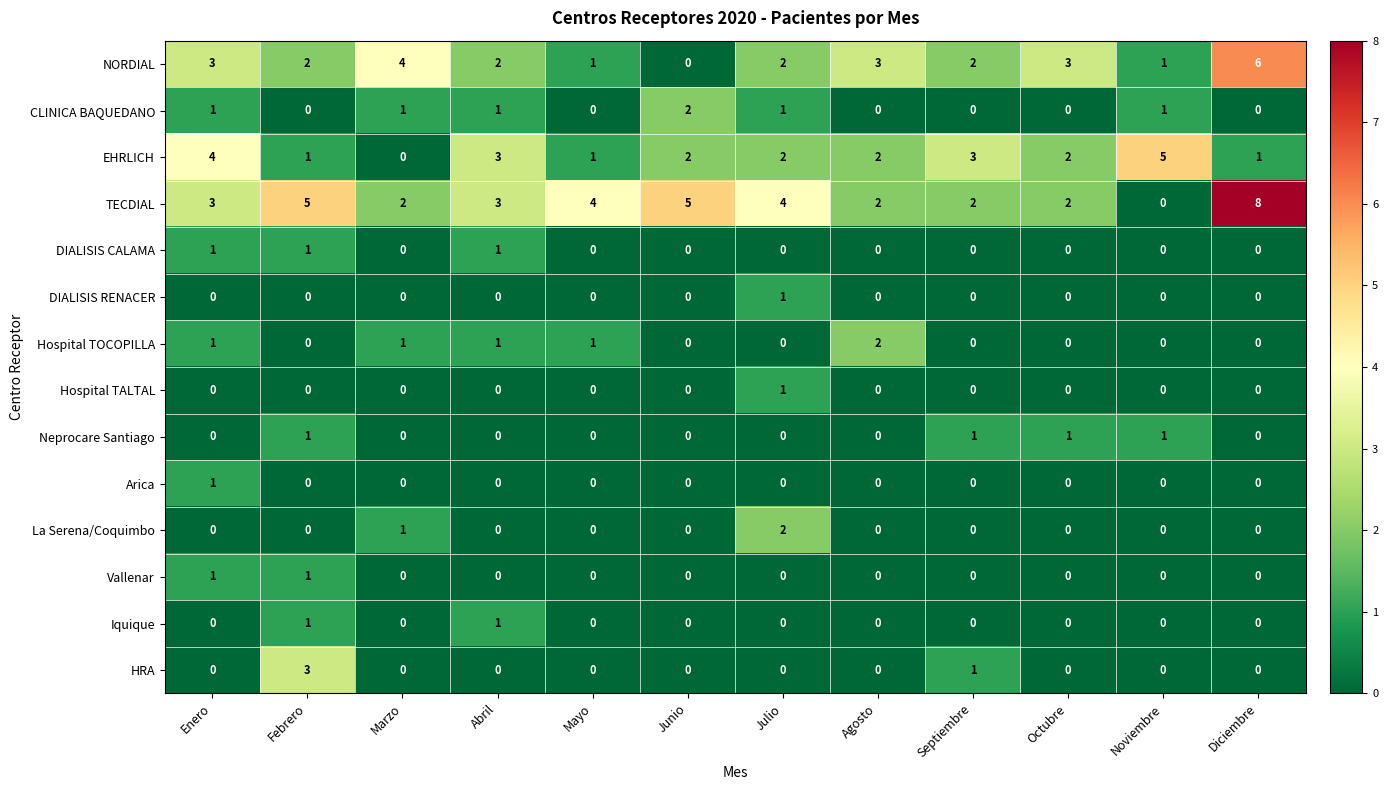

What is the total value across all series at Mayo?

7